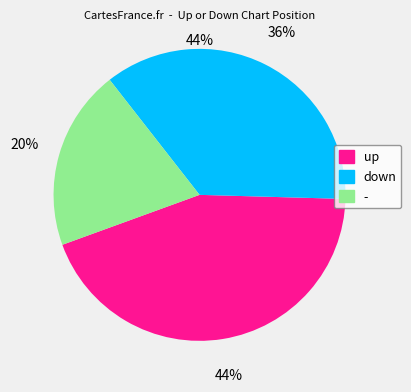

Count the number of slices in the pie.

3